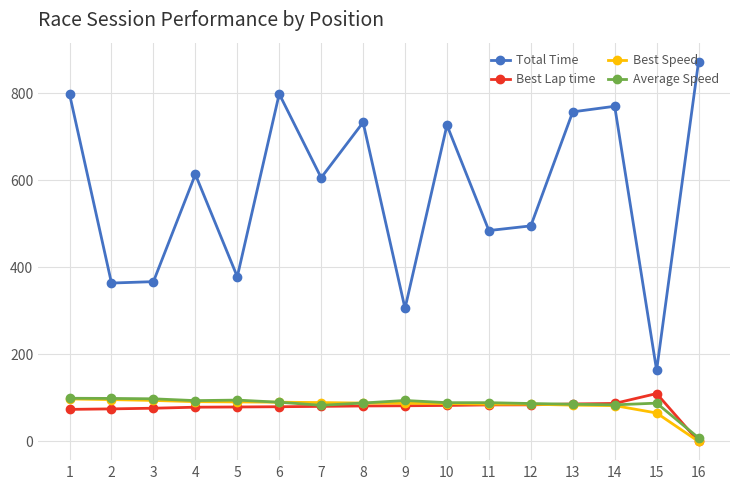

Where is Best Speed nearest to the value 48?

15